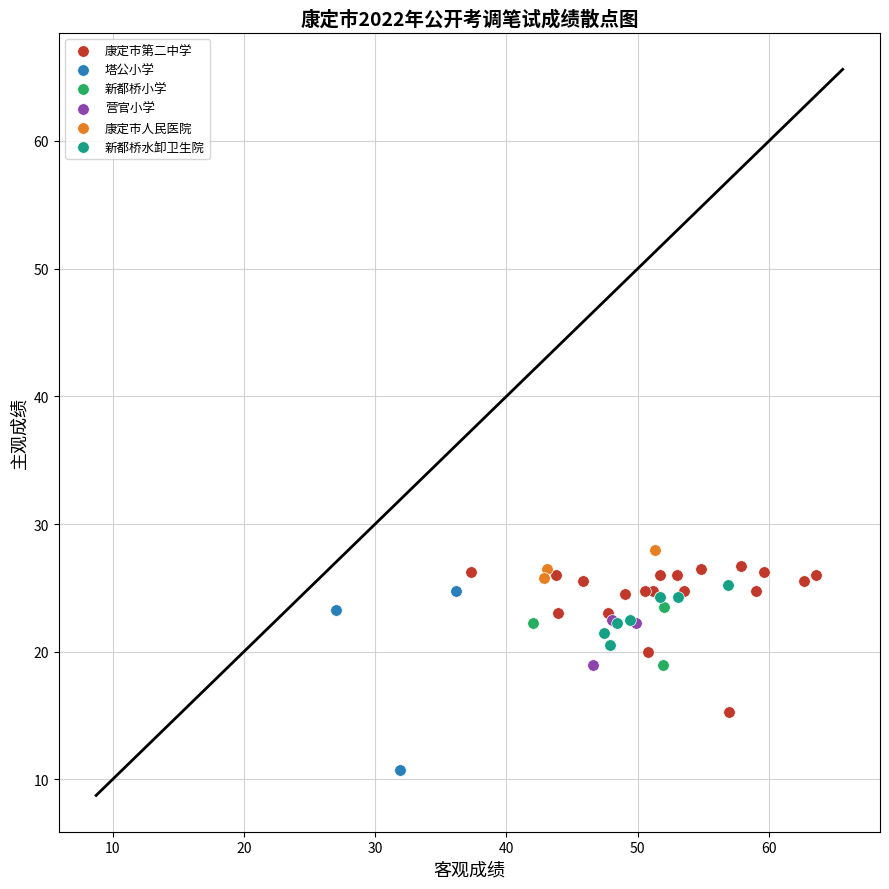

What are all the series names shown in the legend?

康定市第二中学, 塔公小学, 新都桥小学, 营官小学, 康定市人民医院, 新都桥水卸卫生院